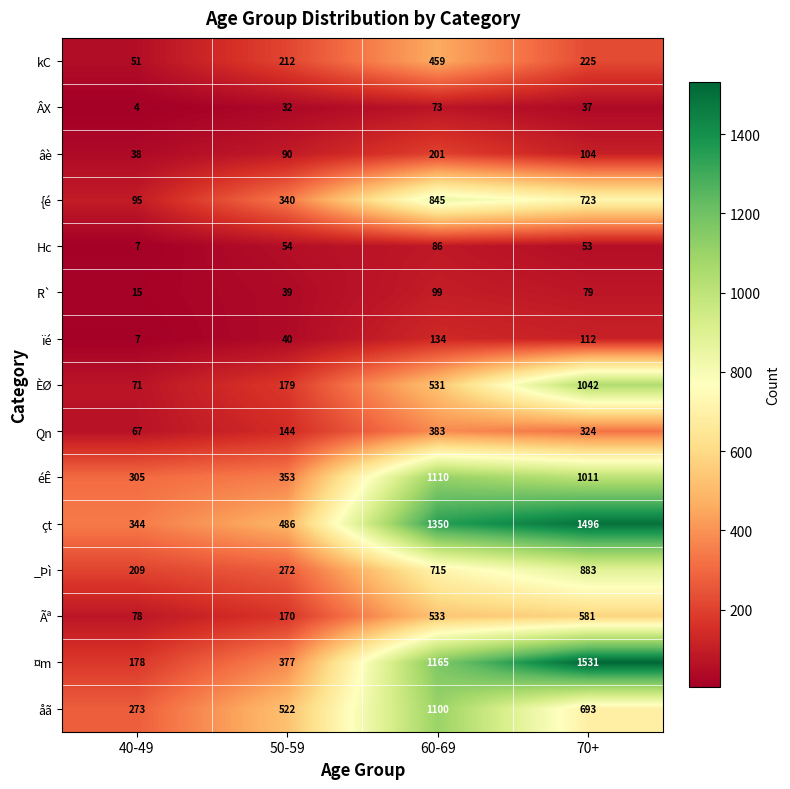

Which series has the largest total across all categories?

çt